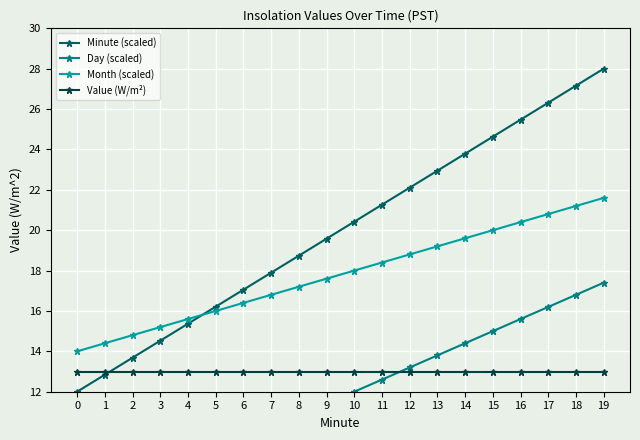

What is the difference between the Day (scaled) values at 3 and 4?

0.6